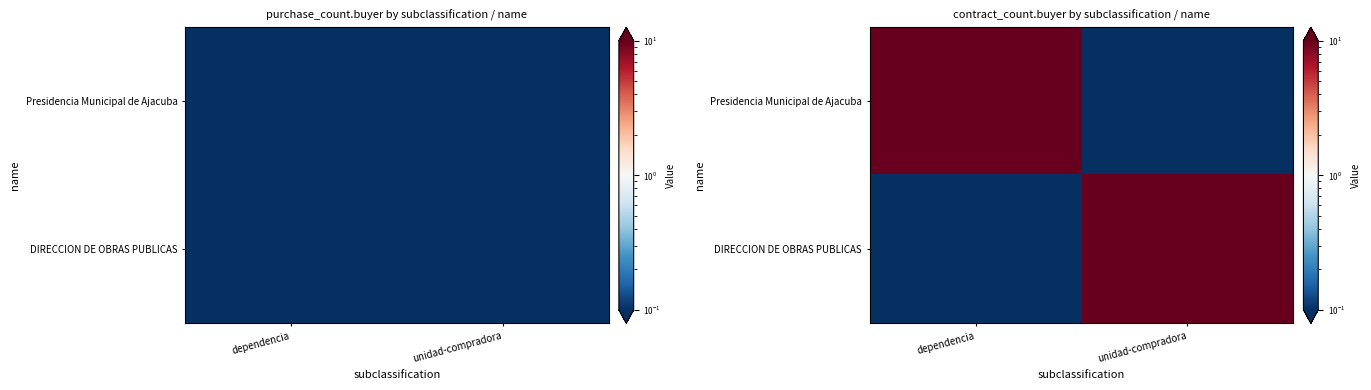

What is the sum of all DIRECCION DE OBRAS PUBLICAS values?

10.1